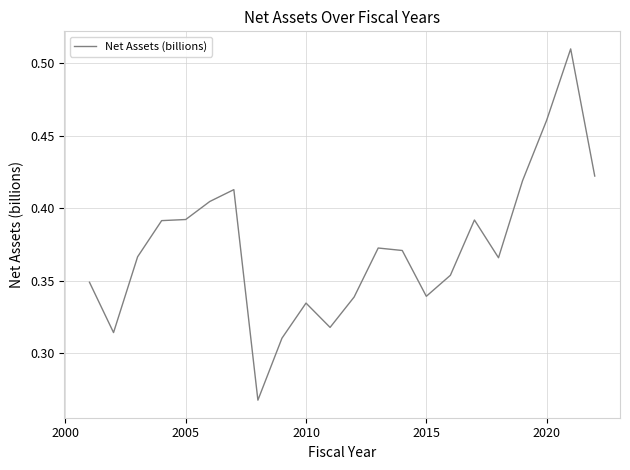

What is the average value?

0.4